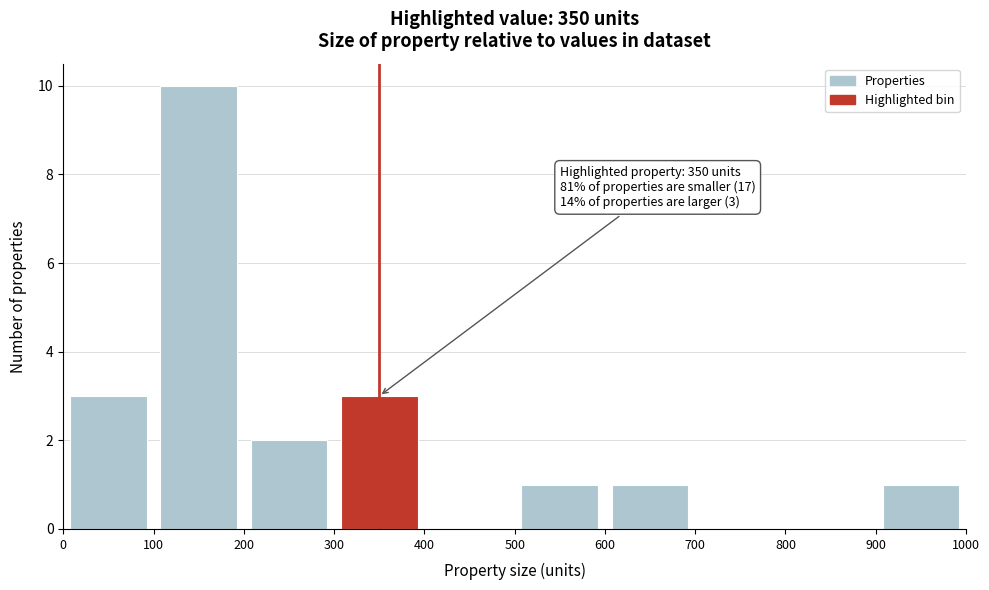

Over which range of the x-axis is the bar tallest?

100 to 200